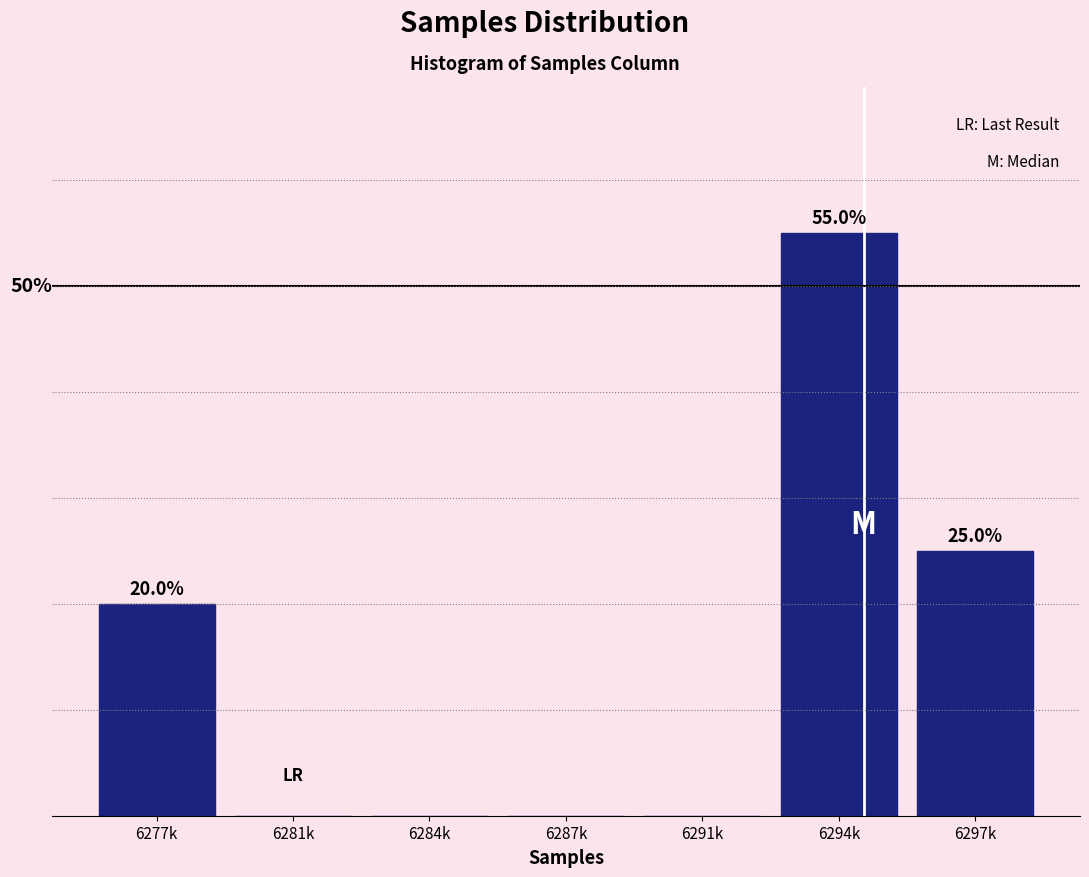

Are the bars horizontal?

No